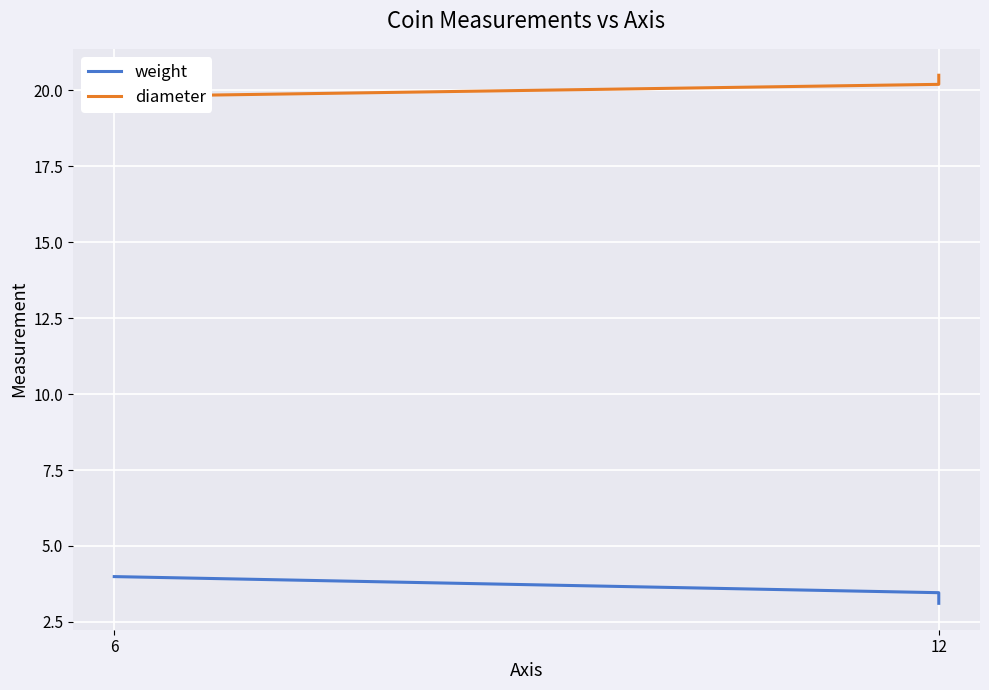

At which label does diameter reach its minimum?

6